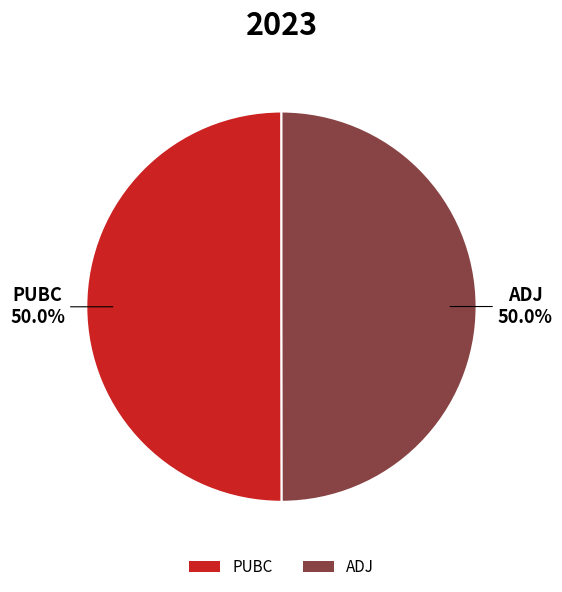

What is the total percentage of ADJ and PUBC?

100.0%